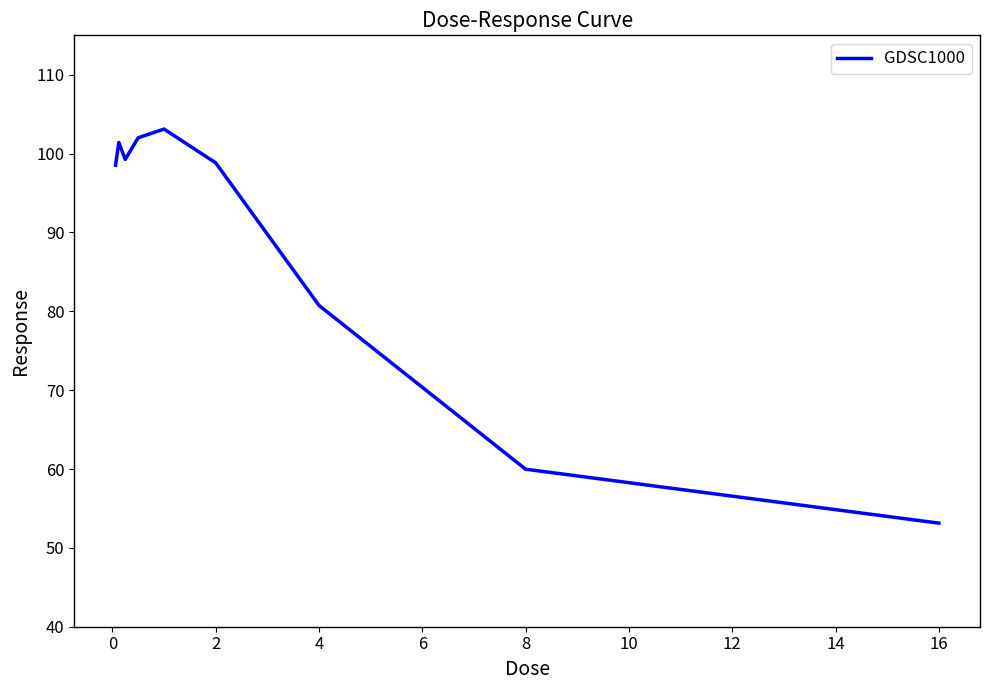

How many interior local valleys (lower than both neighbors) does the data have?

1